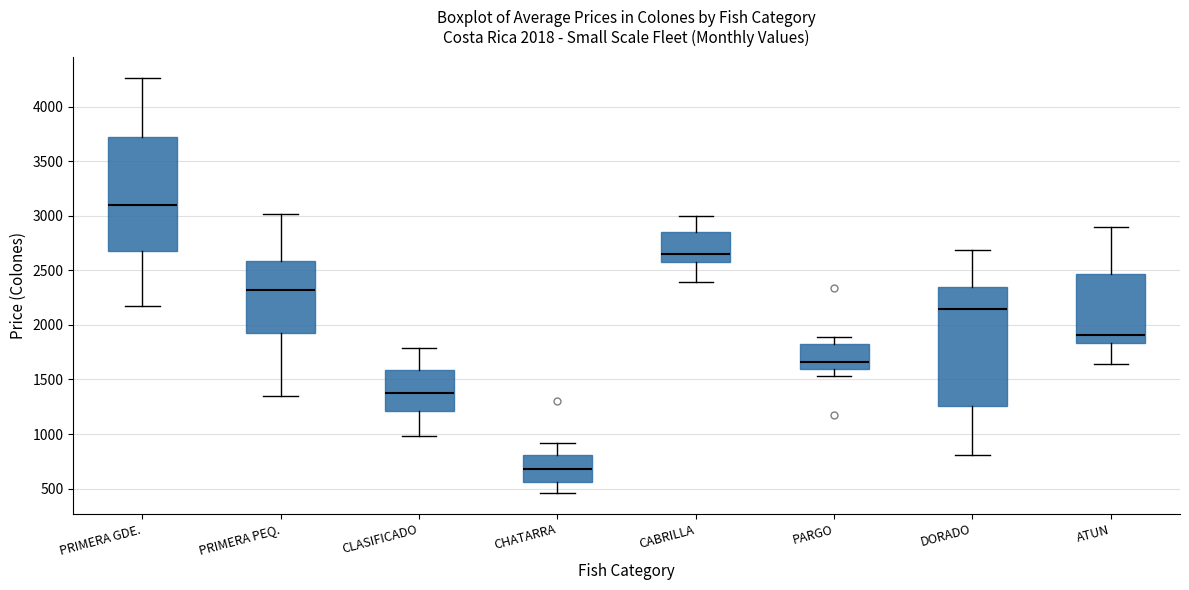

Which box has the lowest median line?

CHATARRA